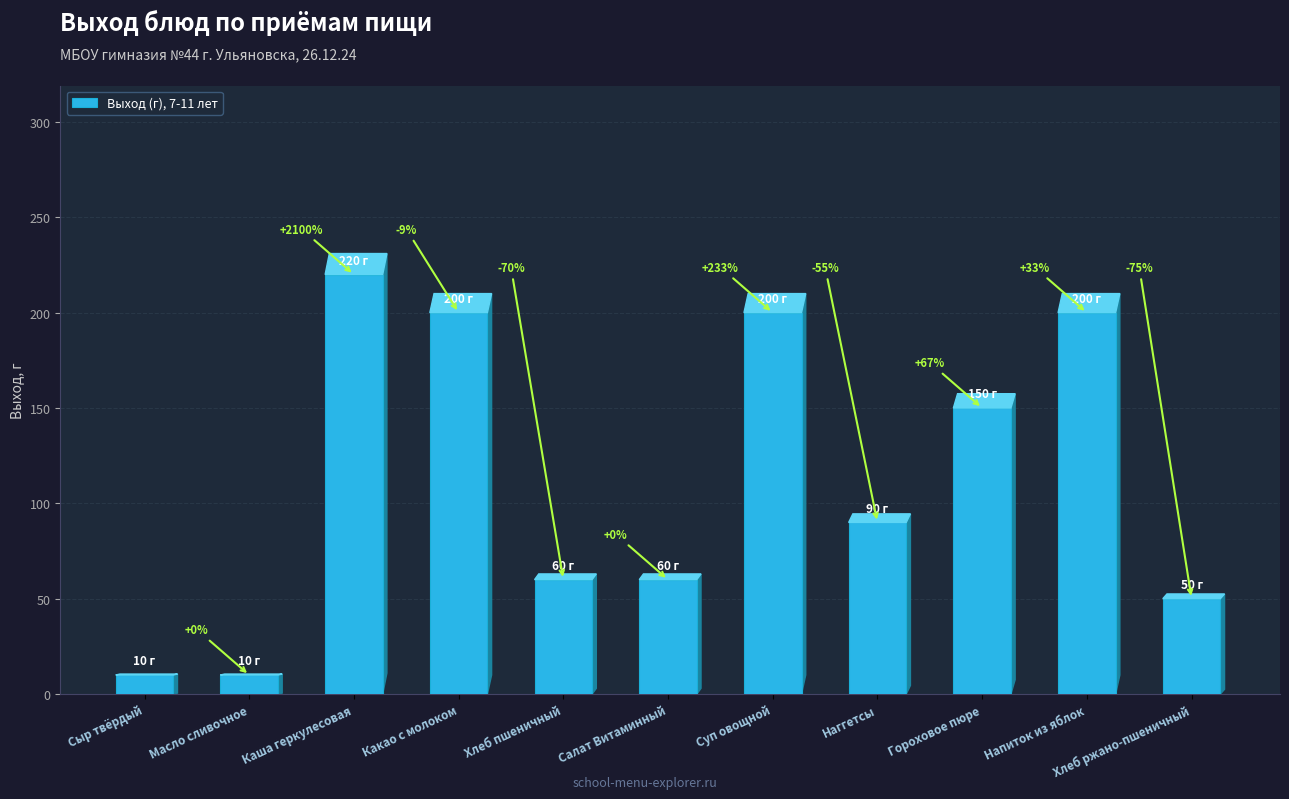

Is it true that the value at Сыр твёрдый is 6?

False